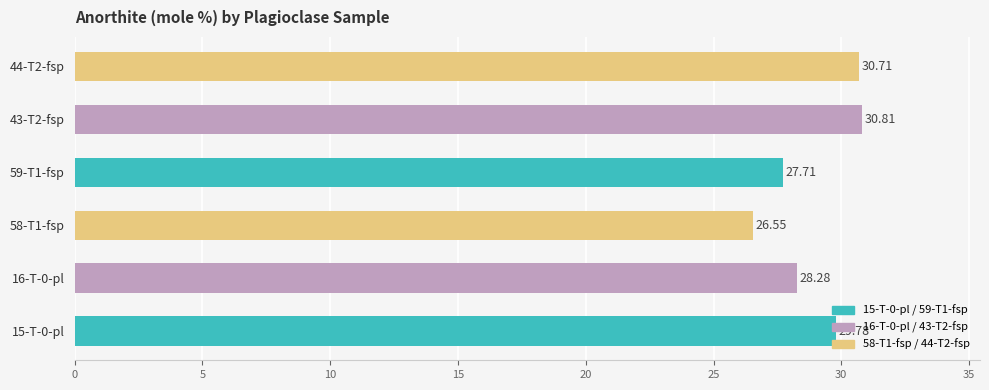

What is the difference between the values at 15-T-0-pl and 58-T1-fsp?

3.2